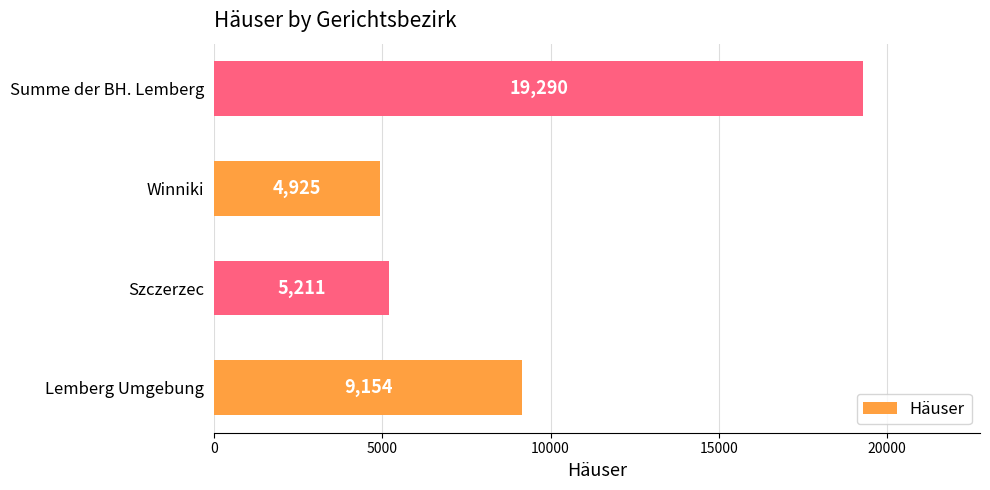

What is the difference between the maximum and second lowest values?

14079